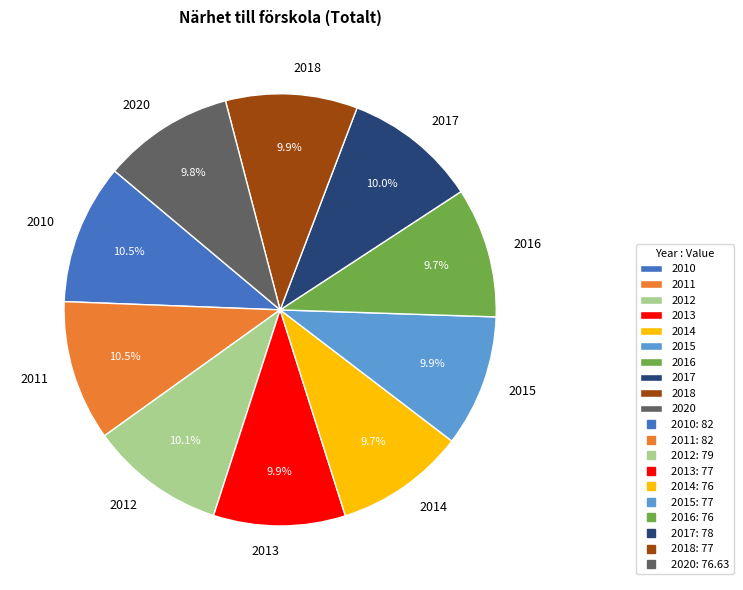

To the nearest percent, what is the difference between the largest and smallest slice percentages?

1%